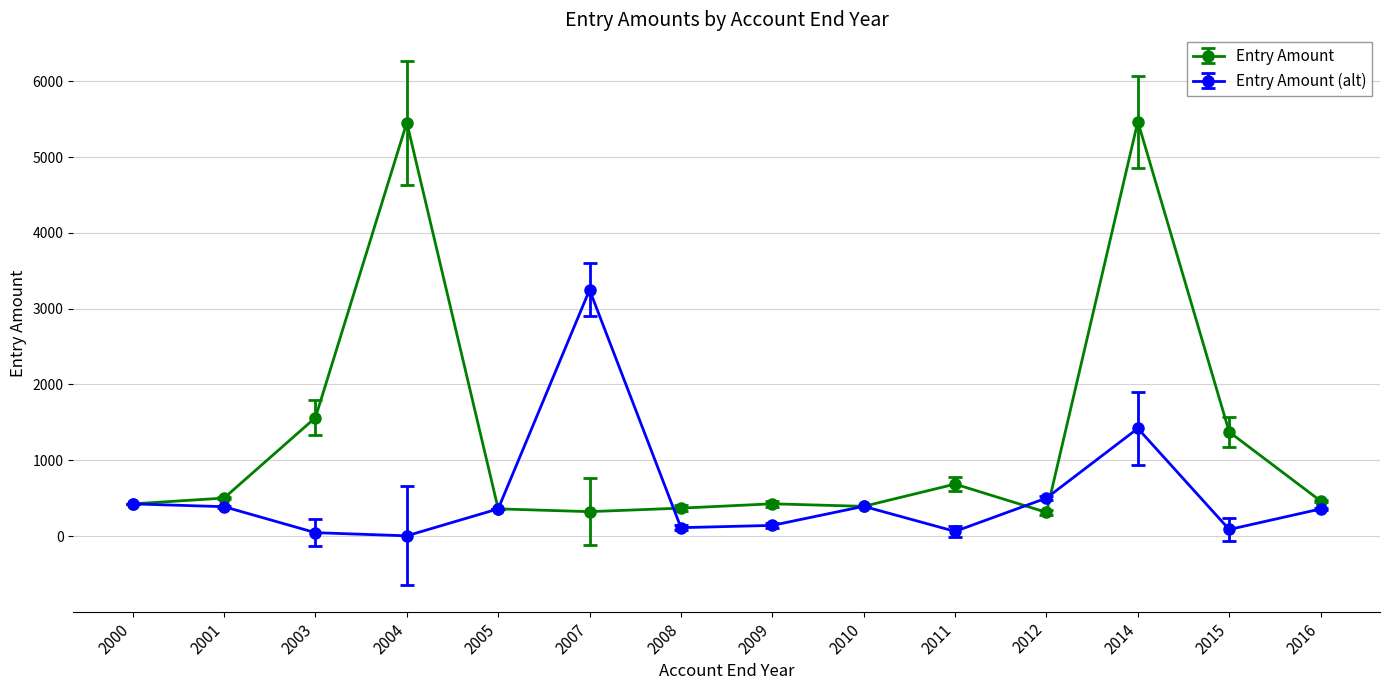

What is the average value of the Entry Amount (alt) series?

538.1